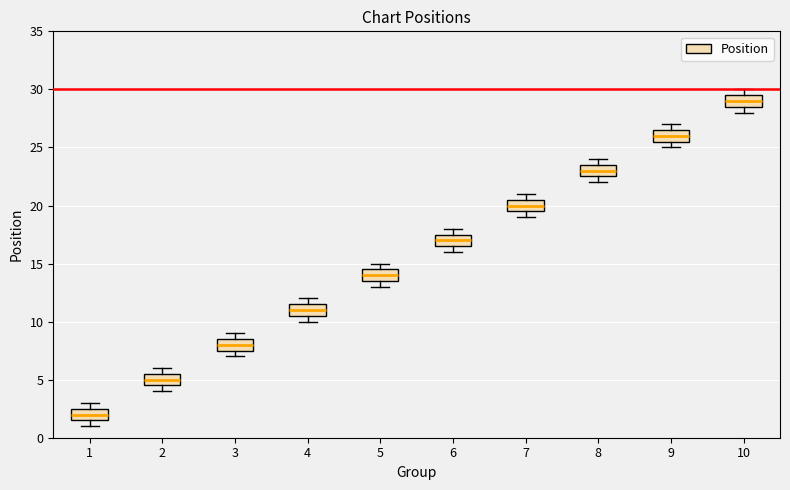

Where does the median line of the box at x = 9 sit on the y-axis? The values are not printed on the chart, so give them approximately, as read against the axis.

26.0